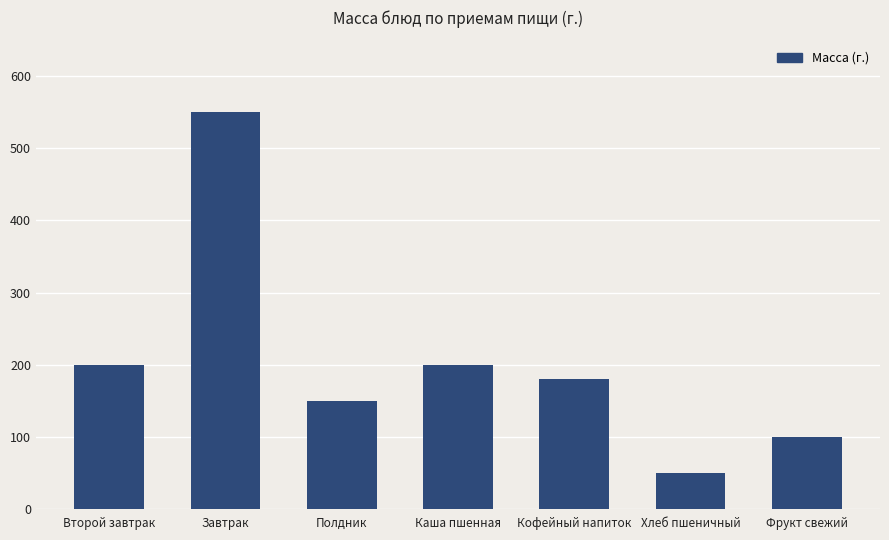

Reading left to right, transcribe all the data shown in this chart.

Второй завтрак=200	Завтрак=550	Полдник=150	Каша пшенная=200	Кофейный напиток=180	Хлеб пшеничный=50	Фрукт свежий=100